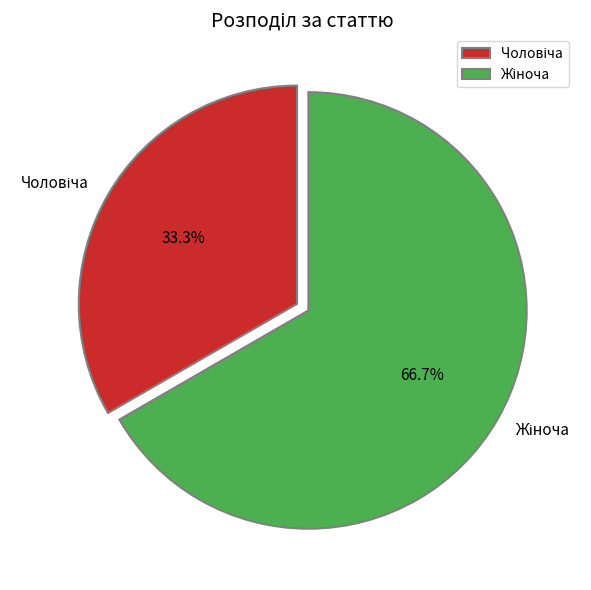

How many segments does this pie chart have?

2